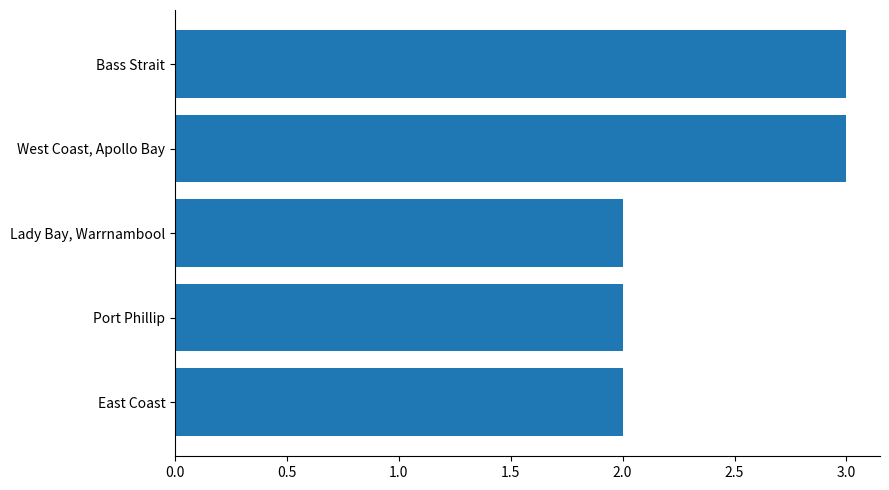

Reading bottom to top, what are all the values shown in this chart?

2	2	2	3	3